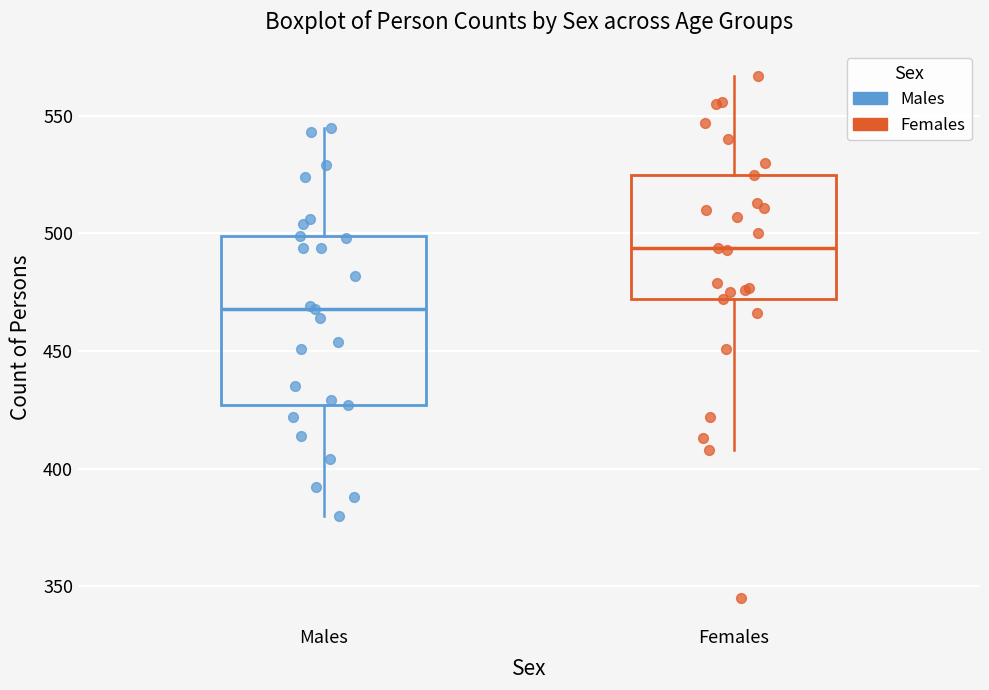

Reading left to right, transcribe this box plot: for each box, give where its median line is, the range the box spans, and where its two whiskers end, as read against the y-axis. The values are not printed on the chart, so give them approximately, as read against the axis.

Males: median 470, box 425 to 500, whiskers 380 to 545
Females: median 495, box 470 to 525, whiskers 410 to 565